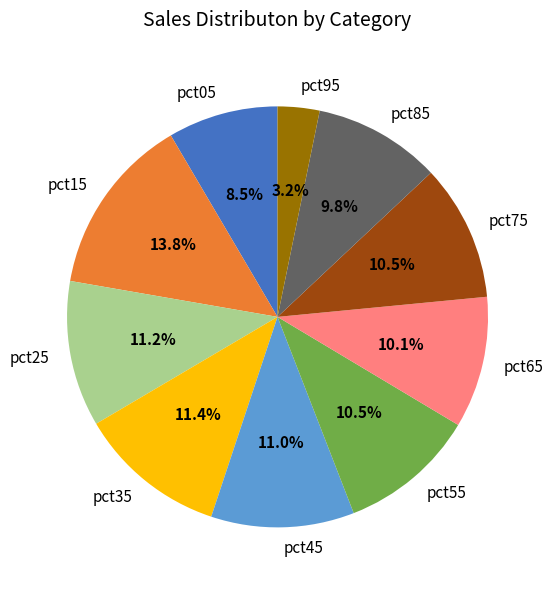

Which category has the biggest portion of the pie?

pct15